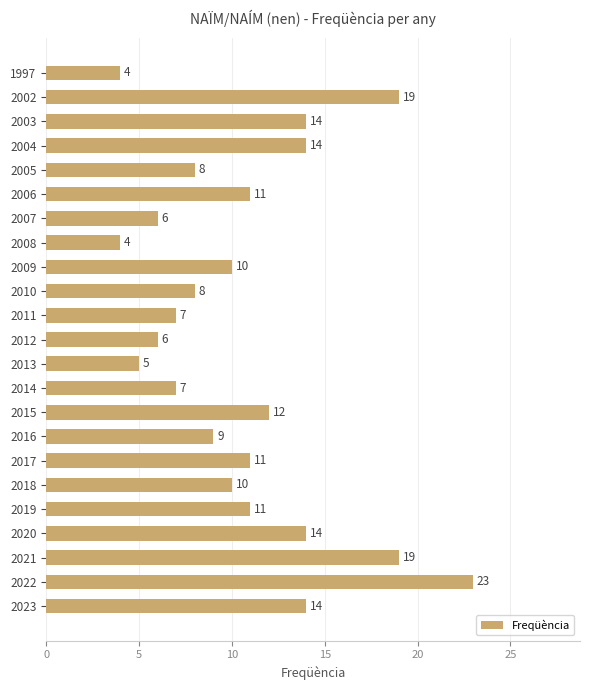

What is the smallest value displayed?

4